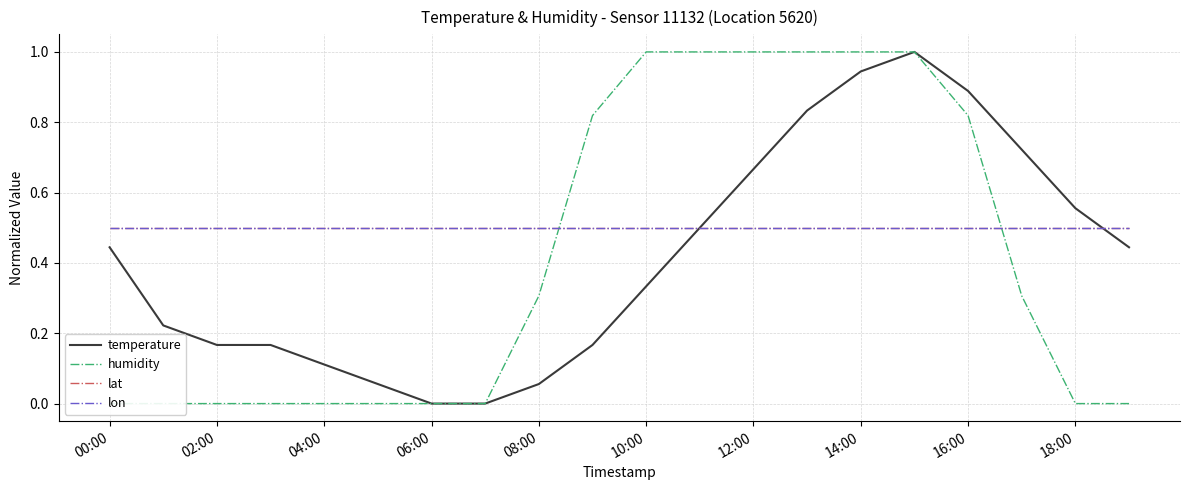

Which series changed the most between 02:00 and 16:00?

humidity